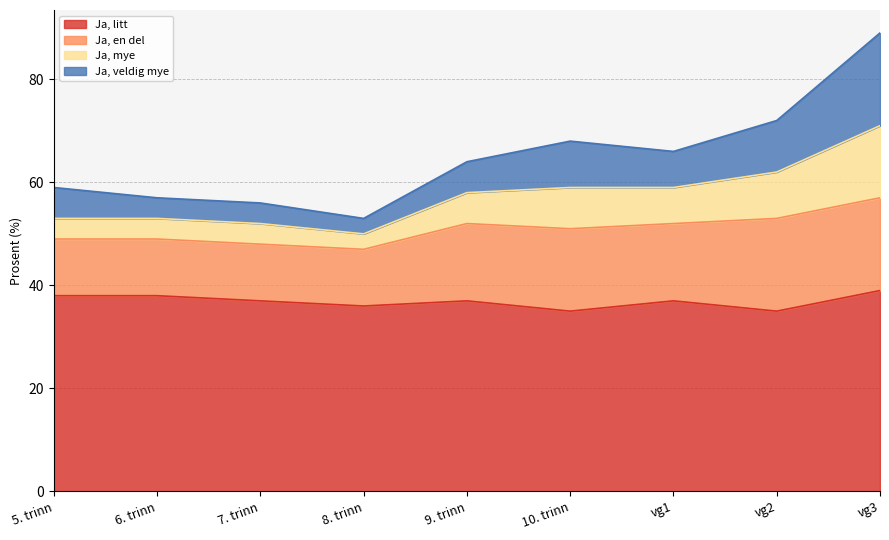

Is it true that Ja, litt equals 38 at 6. trinn?

True